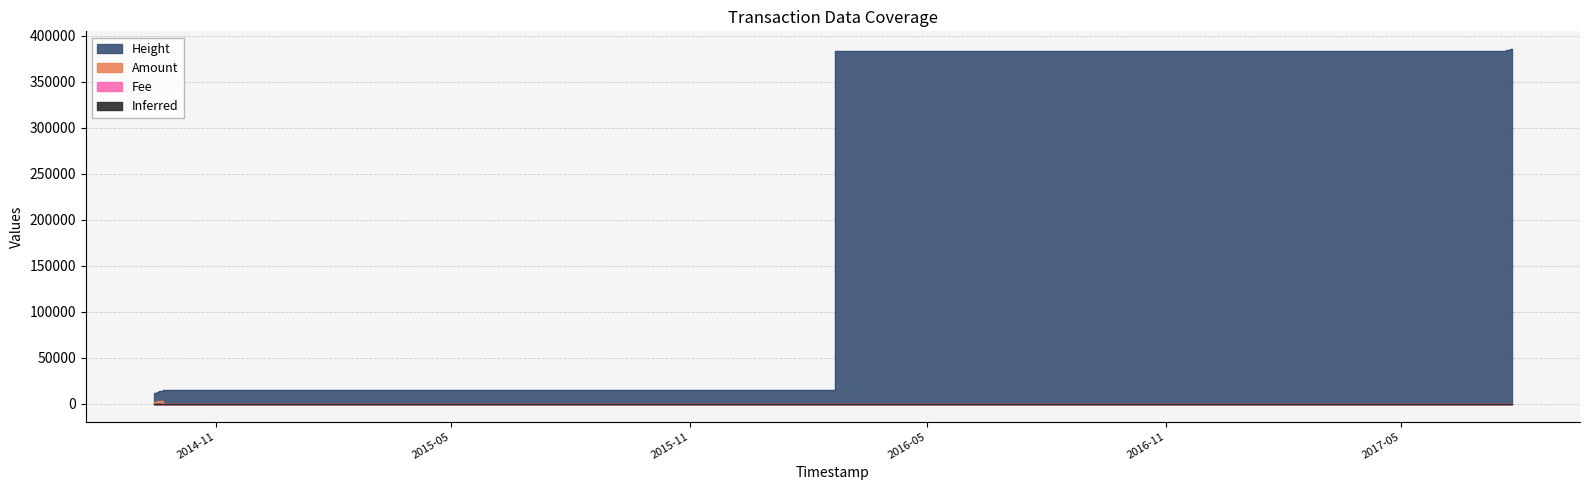

What is the sum of the Amount values at 2014-09-18 03:37:24 and 2014-09-22 08:29:33?

2799